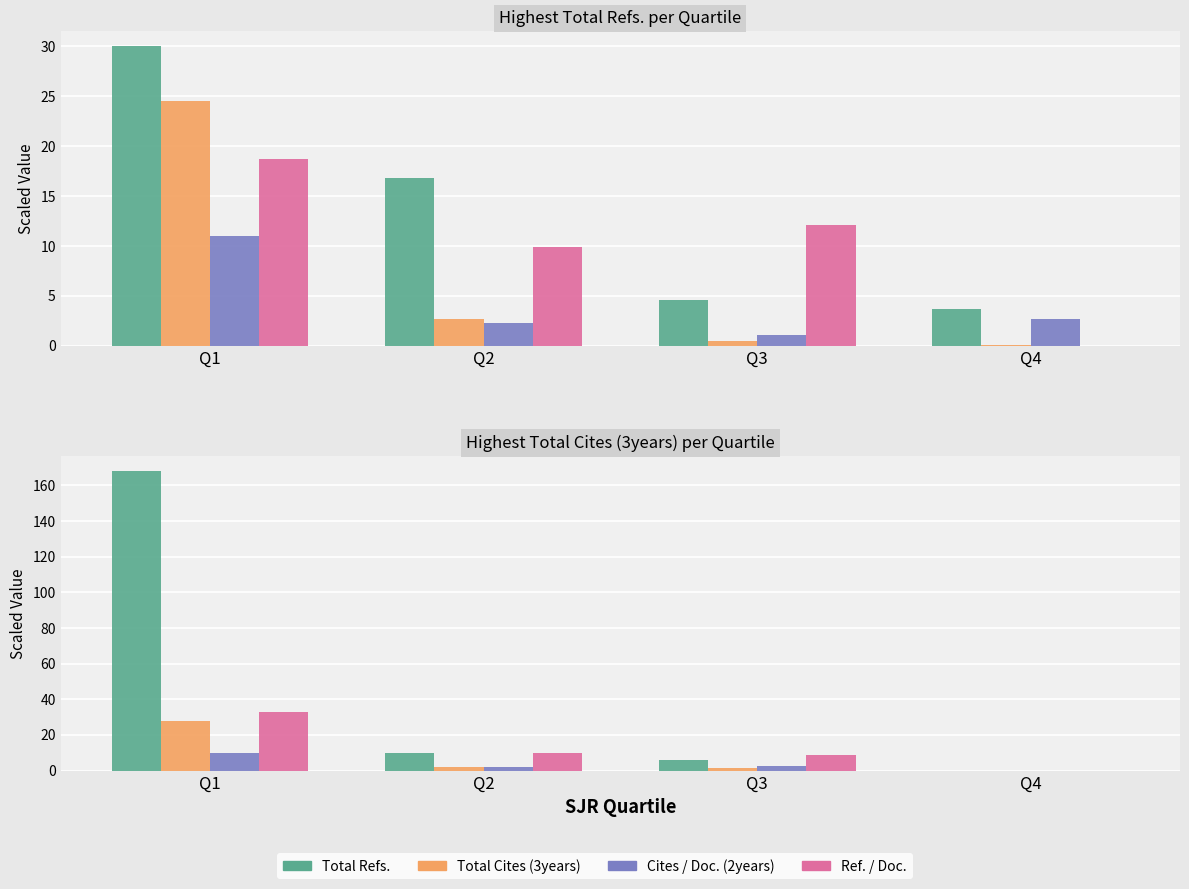

How many values in Total Refs. are above zero?

3